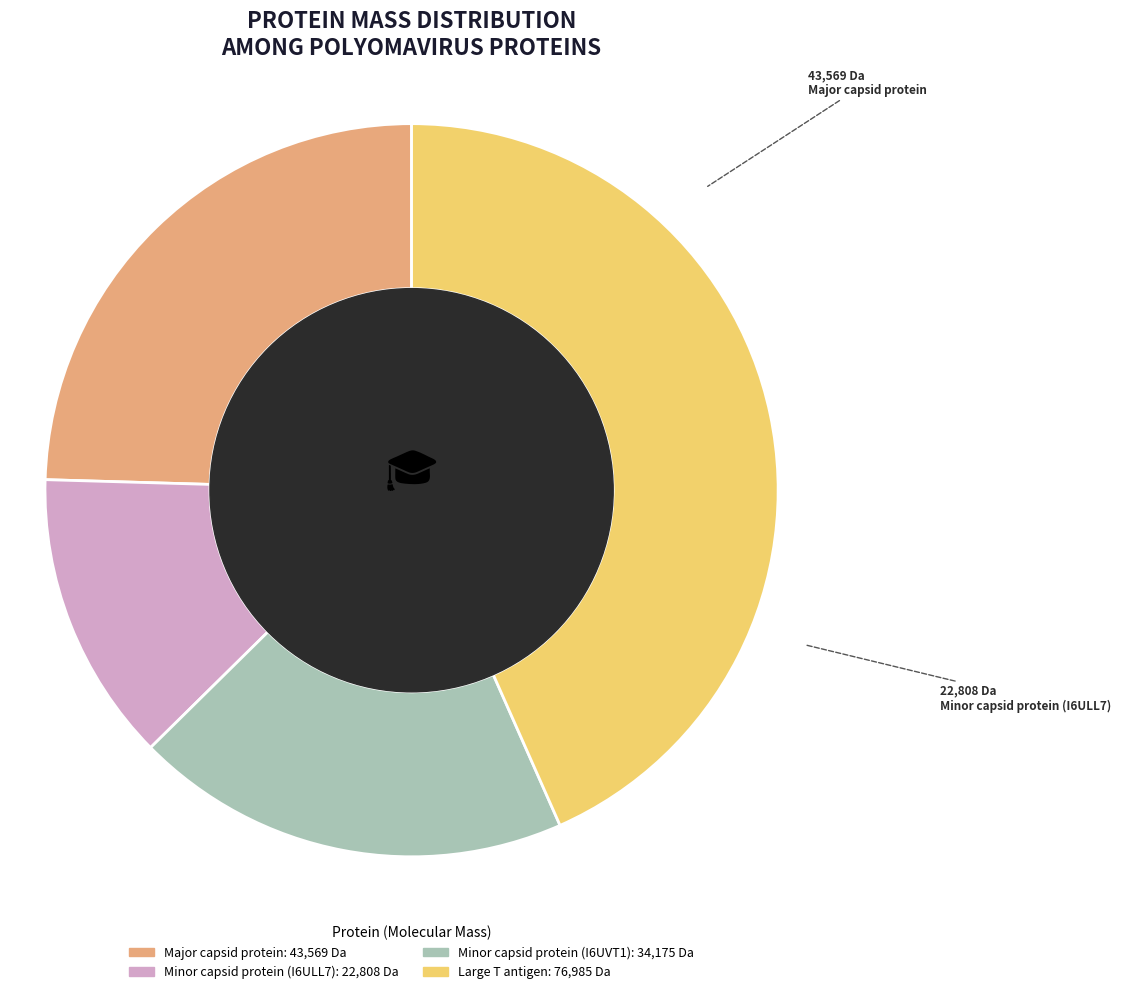

Do Major capsid protein and Large T antigen together represent more than half of the pie?

Yes